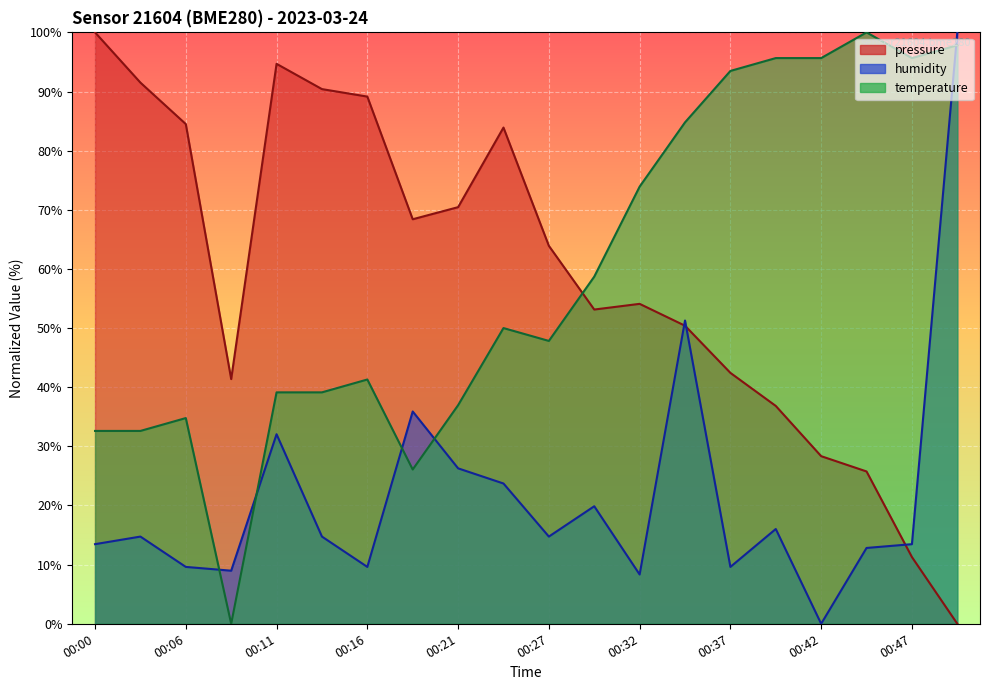

What is the sum of all pressure values?

1180.5